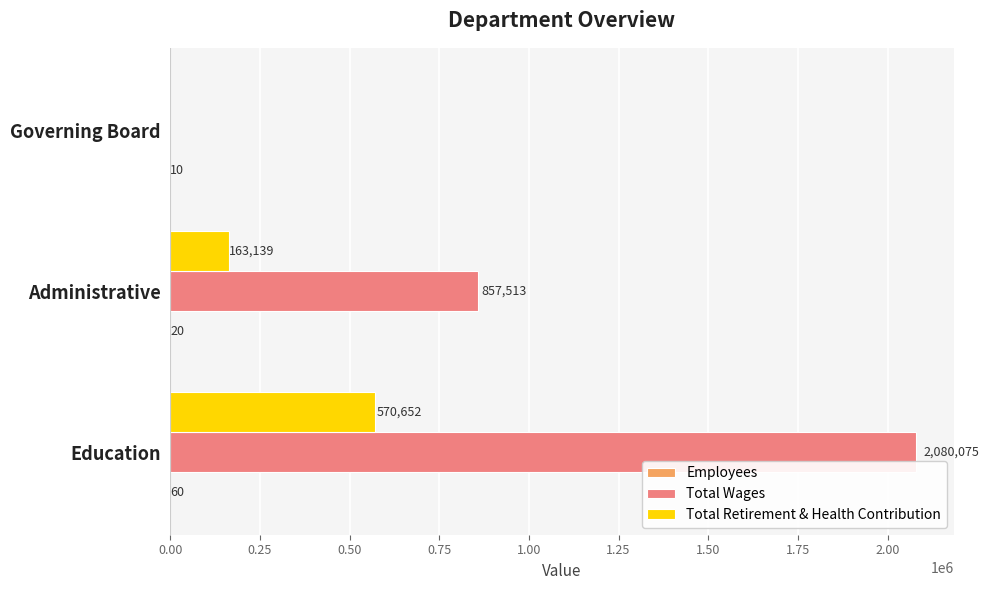

Which label corresponds to the largest value in the chart?

Education